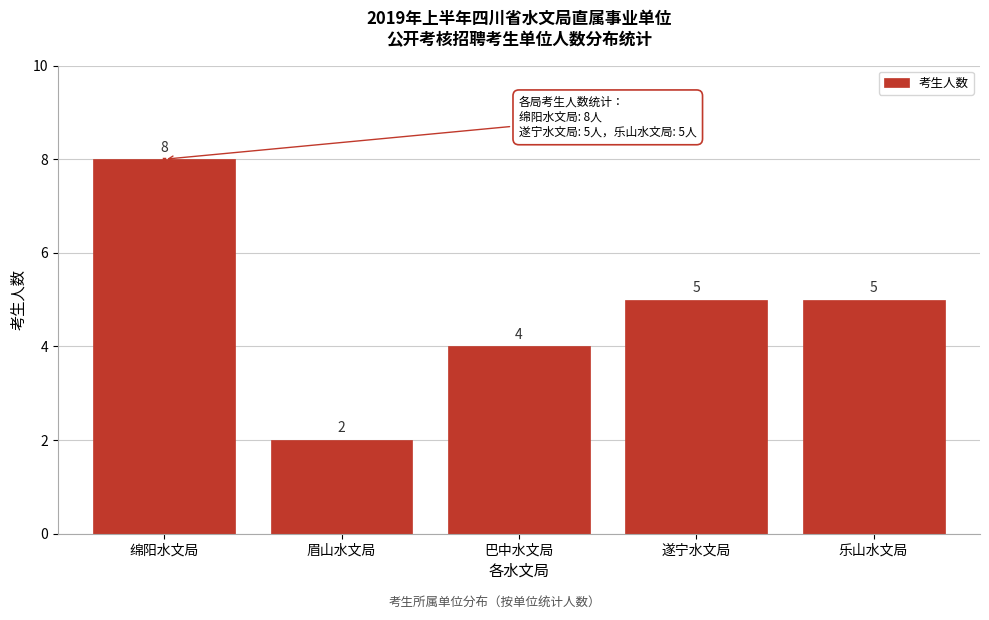

Reading left to right, transcribe all the data shown in this chart.

绵阳水文局=8	眉山水文局=2	巴中水文局=4	遂宁水文局=5	乐山水文局=5